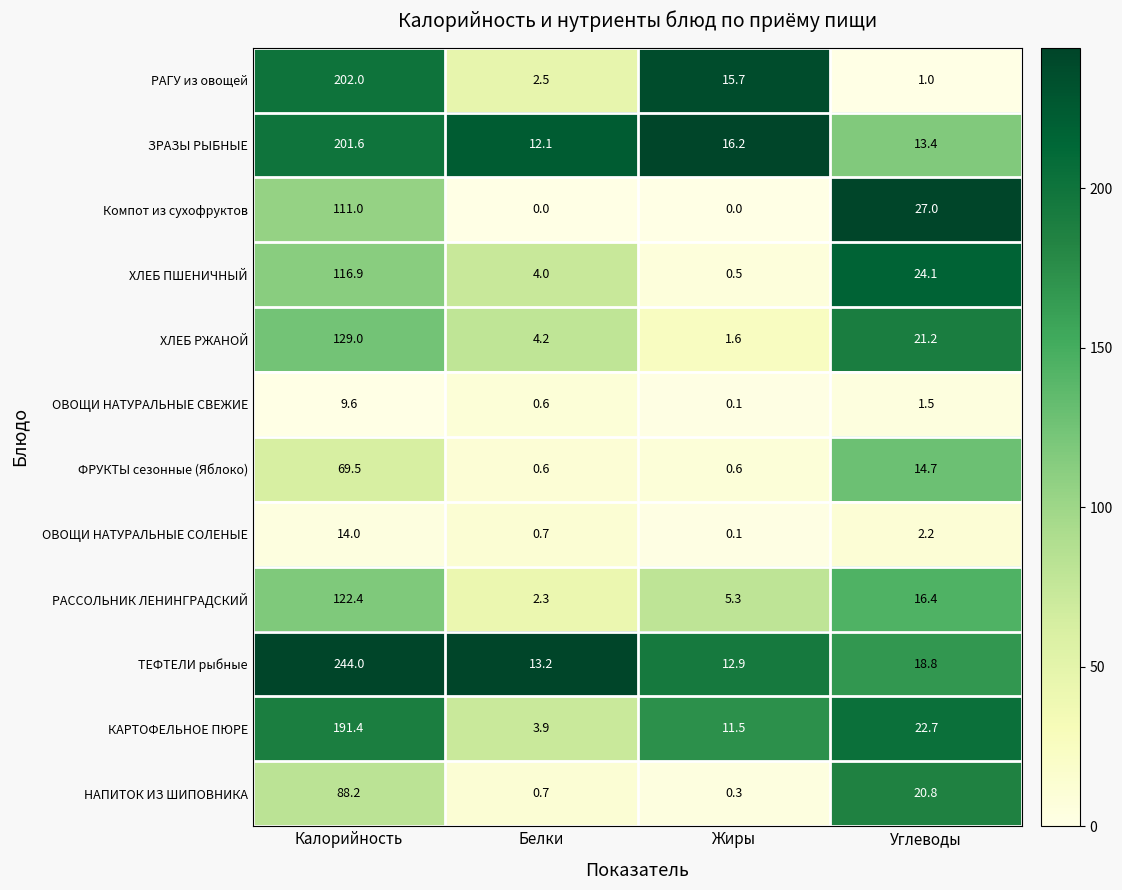

Which series has the largest range (max minus min)?

ТЕФТЕЛИ рыбные